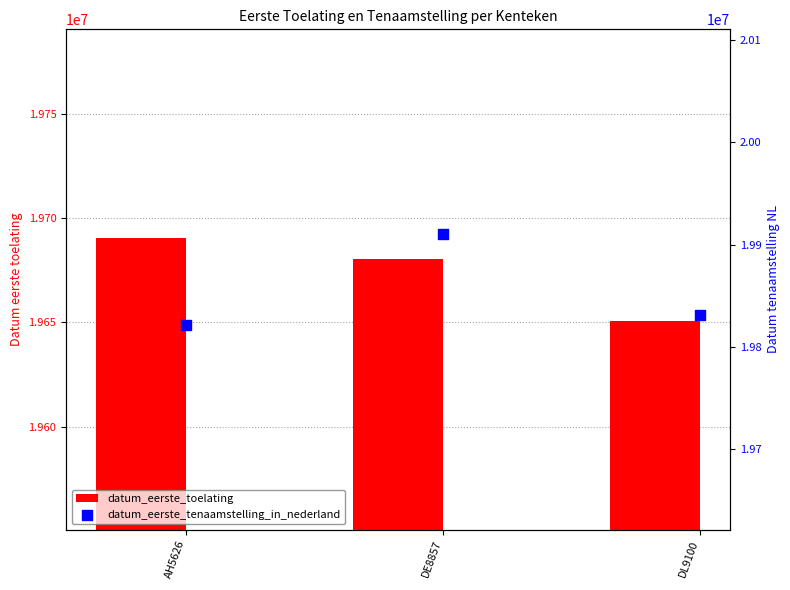

Which series has the widest spread of Y values?

datum_eerste_tenaamstelling_in_nederland